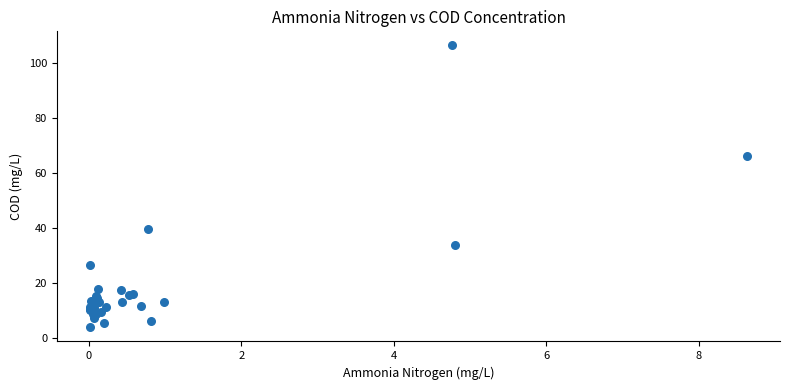

What Y value in the scatter plot is closest to 55?

66.3